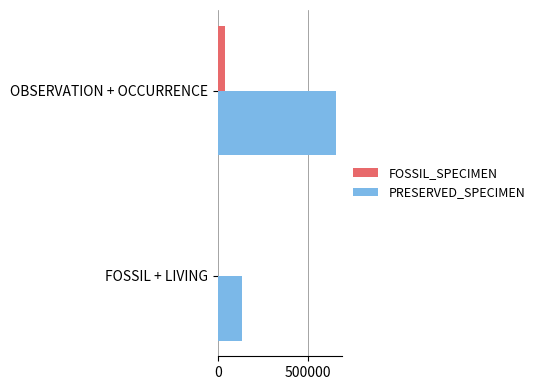

List the series in order of their peak value, lowest first.

FOSSIL_SPECIMEN, PRESERVED_SPECIMEN